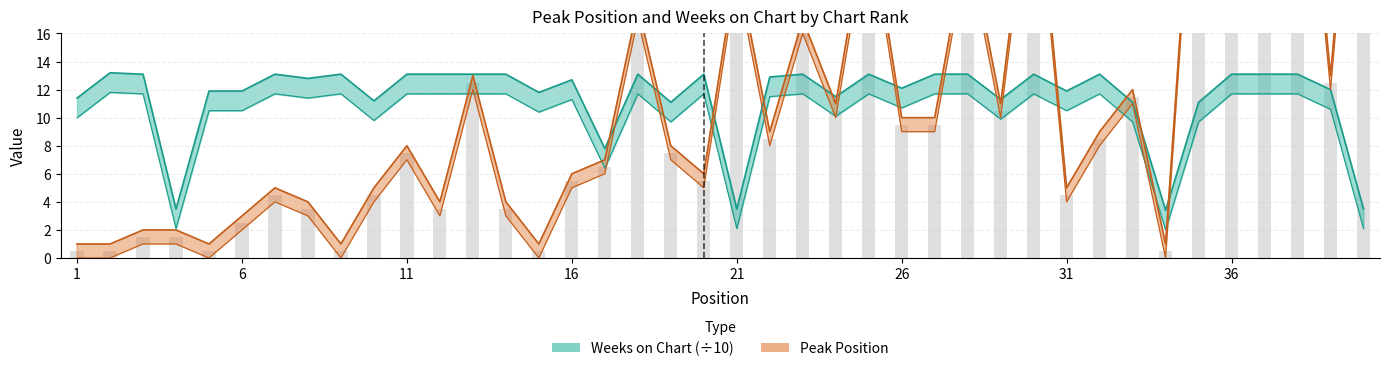

What is the value of the Weeks on Chart bar at the 8th from the left?

12.8